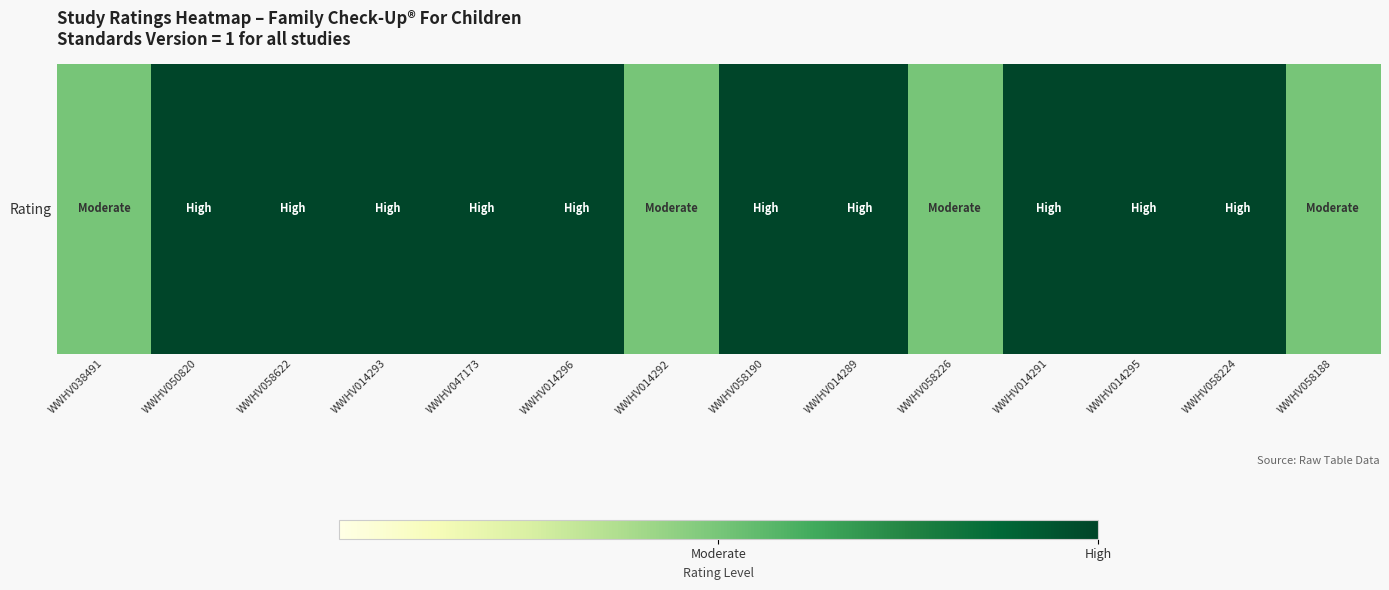

Rank the categories by value from highest to lowest.

WWHV050820, WWHV058622, WWHV014293, WWHV047173, WWHV014296, WWHV058190, WWHV014289, WWHV014291, WWHV014295, WWHV058224, WWHV038491, WWHV014292, WWHV058226, WWHV058188